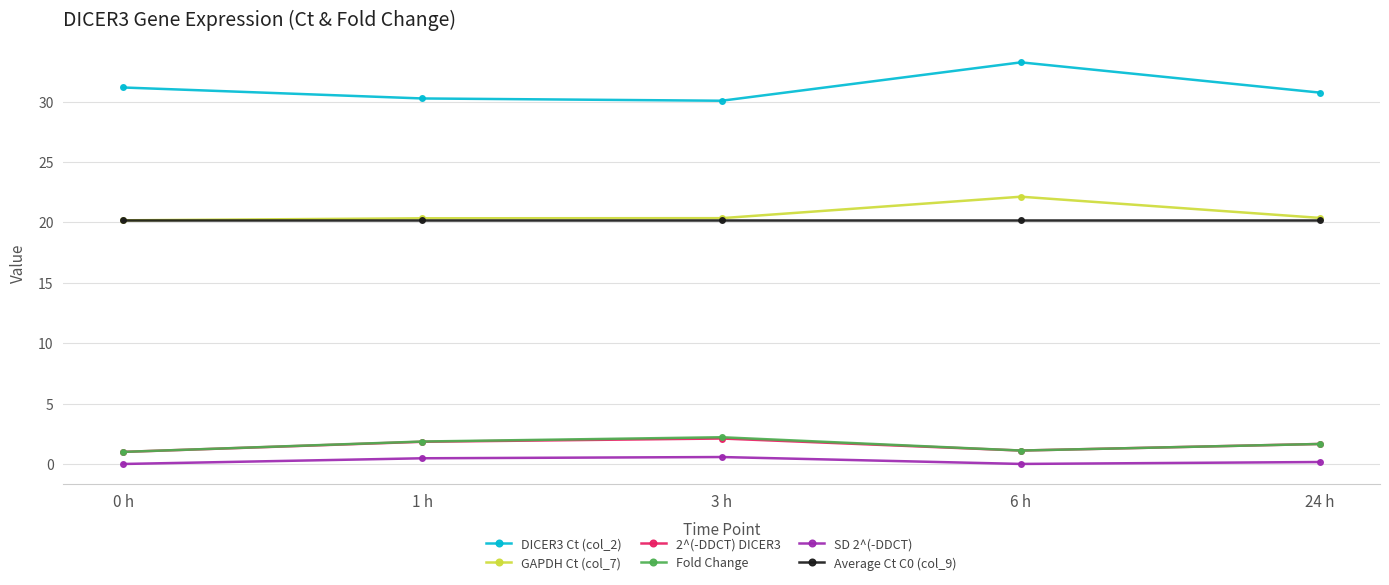

At which category is the sum across all series the highest?

6 h